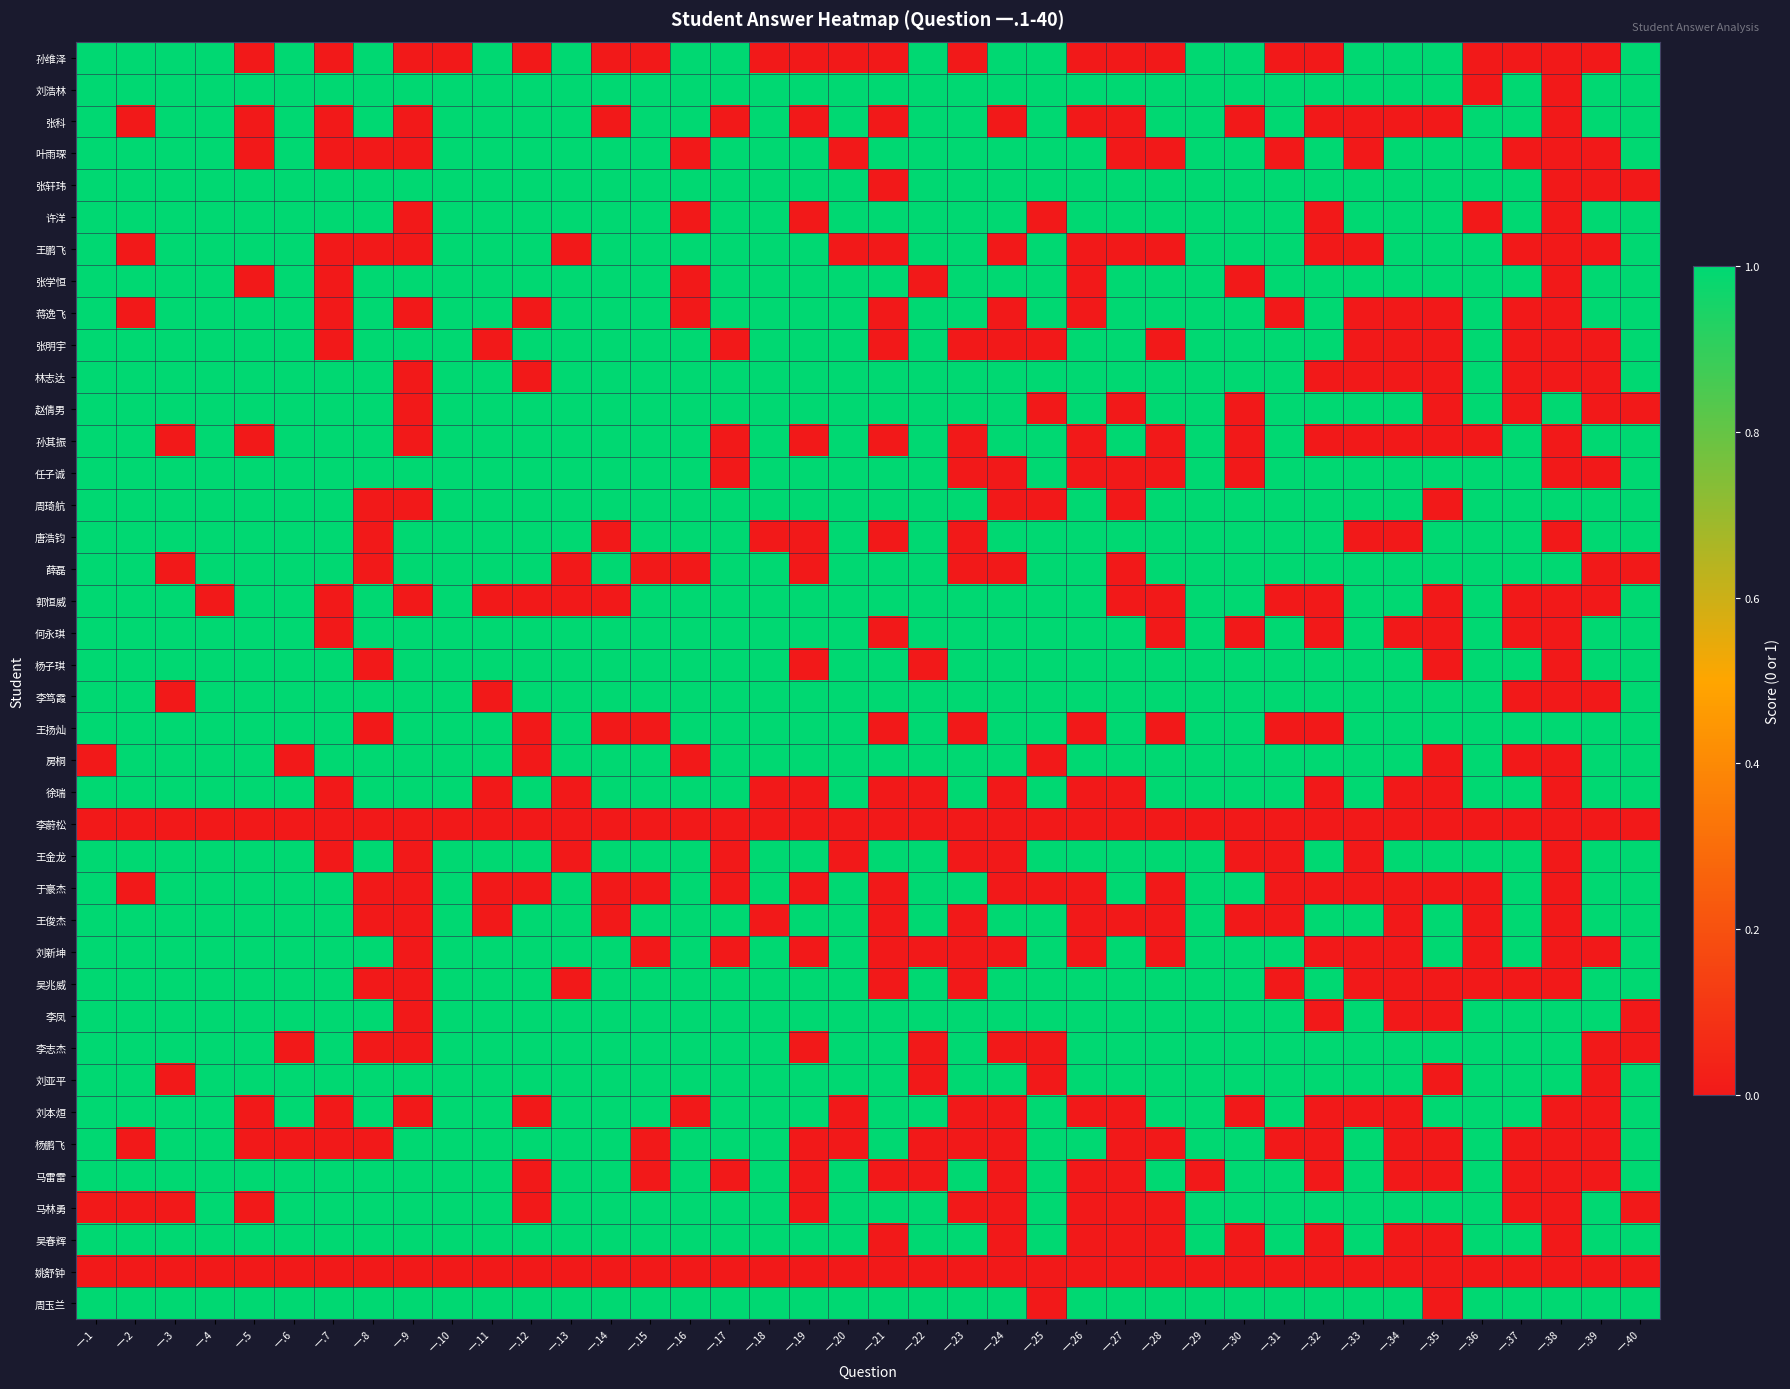

Which category has the lowest value across all series?

一.5